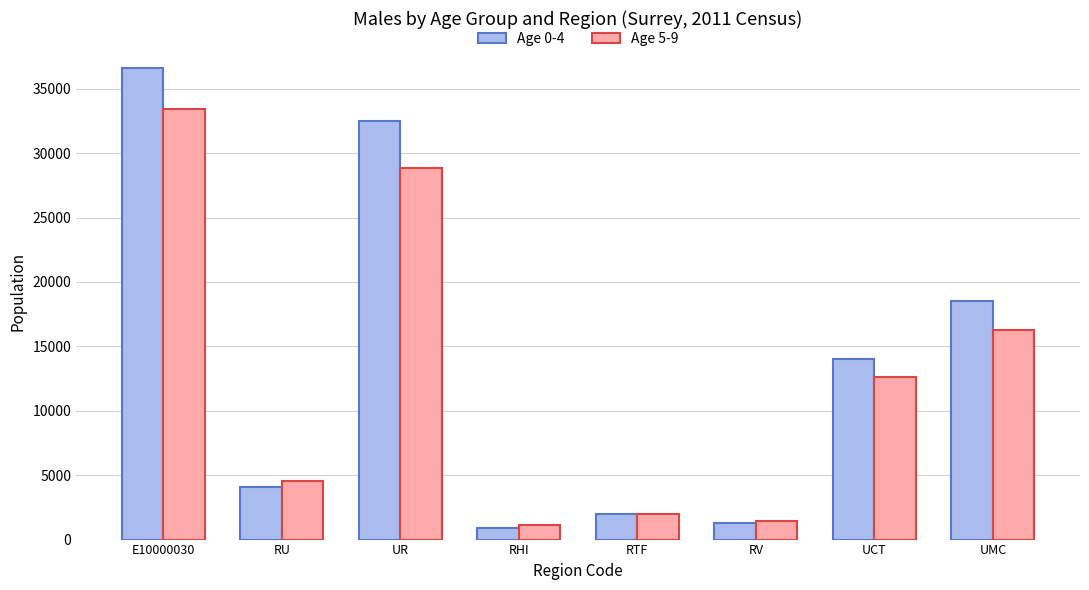

Which label corresponds to the smallest value in the chart?

RHI